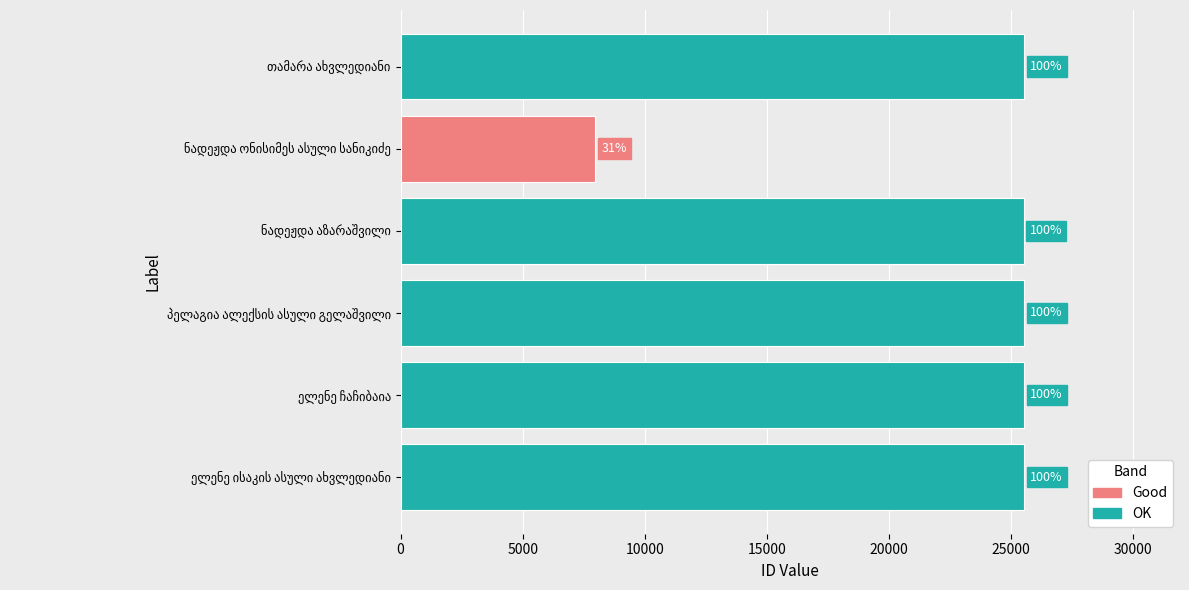

The chart shows a value of 25526 at ელენე ისაკის ასული ახვლედიანი. True or false?

True